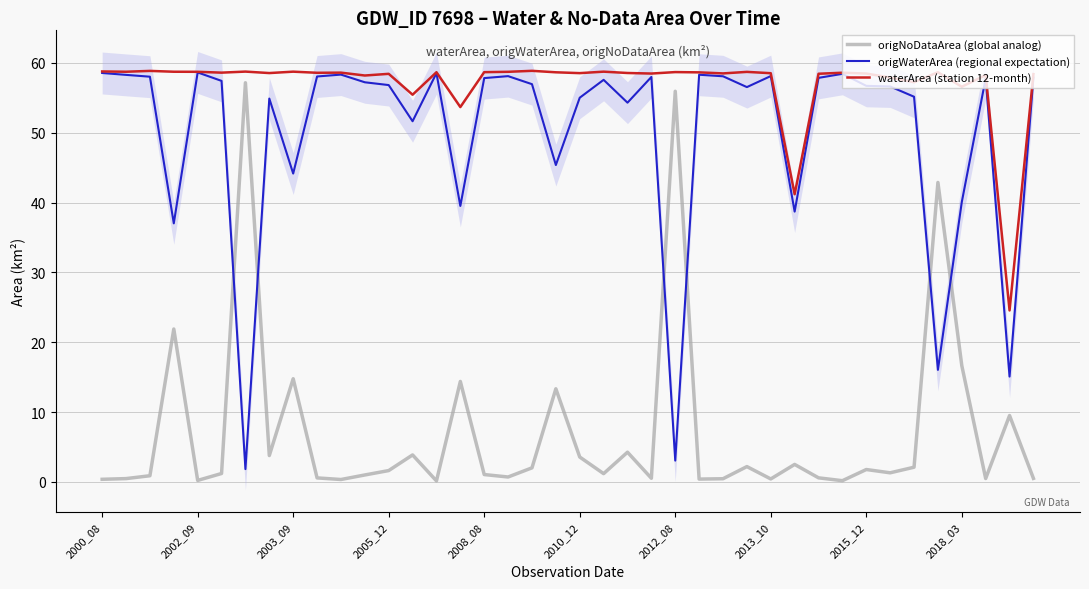

What is the average value of the origNoDataArea (global analog) series?

7.2